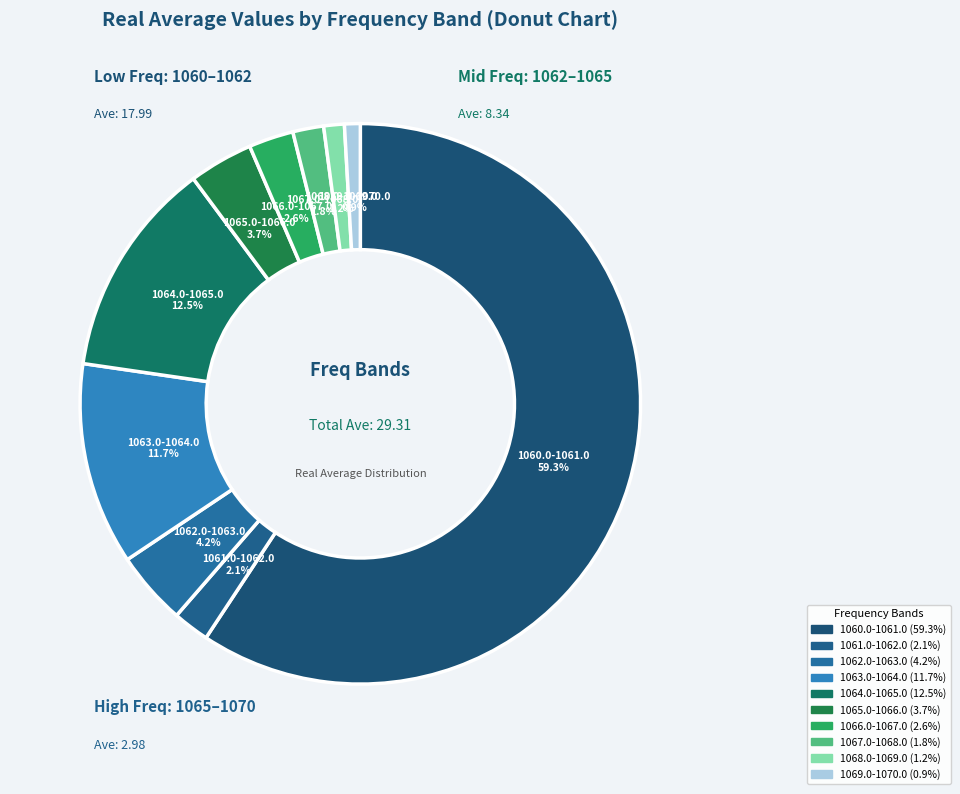

Is it true that 1060.0-1061.0 is 59% of the pie?

True